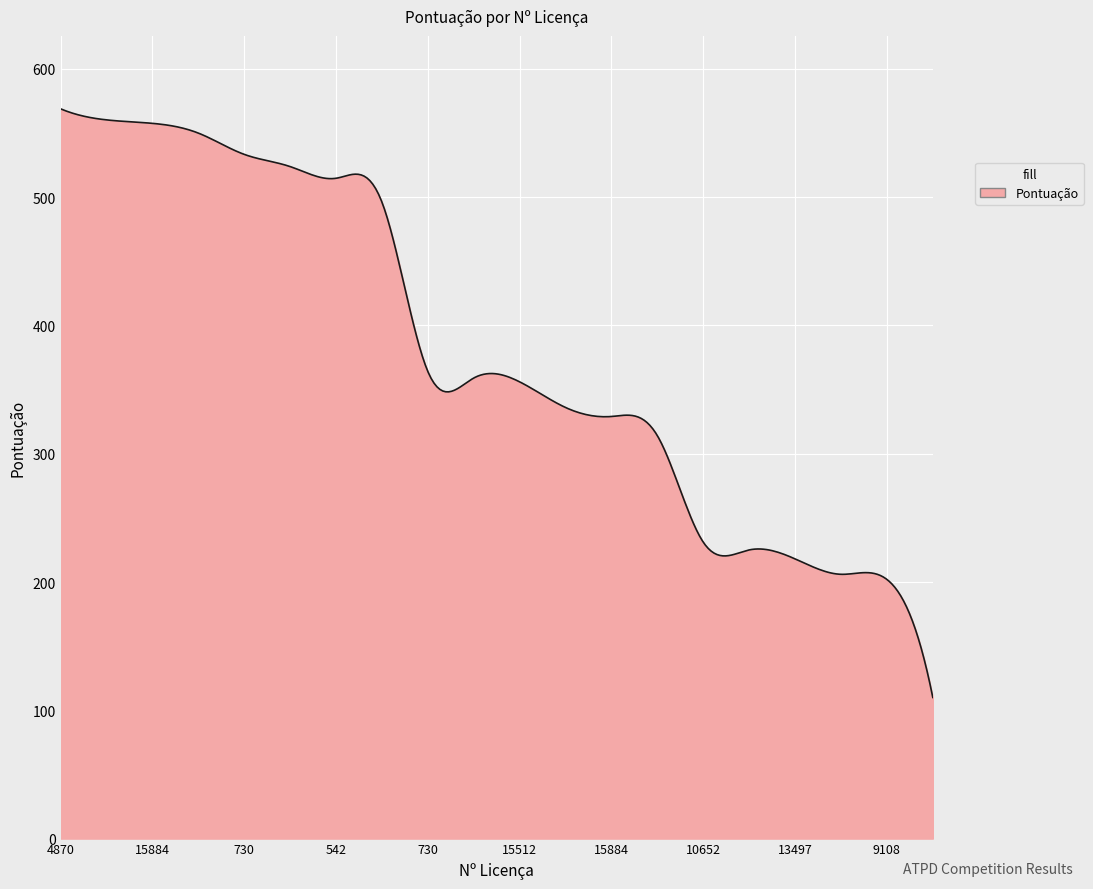

What is the difference between the second highest and second lowest values?

447.0